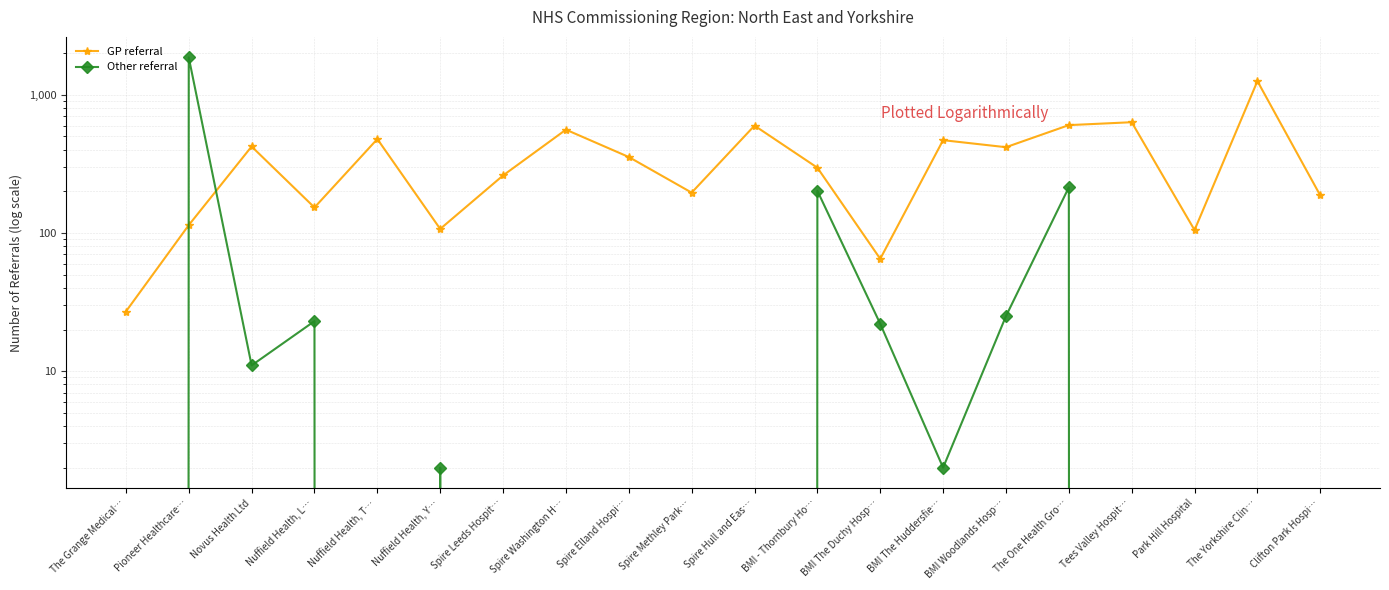

At which label does GP referral reach its peak?

The Yorkshire Clin…